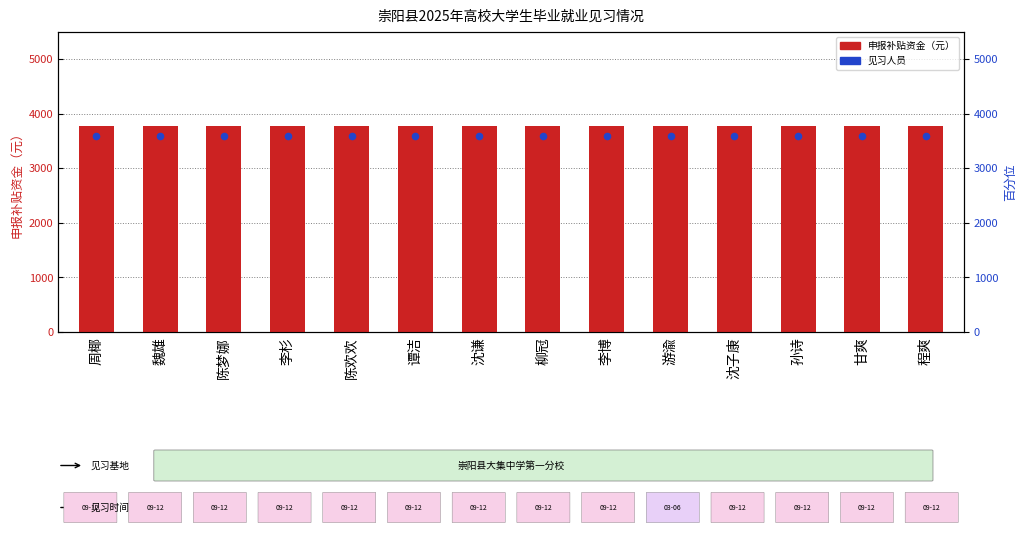

Which series has the largest total across all categories?

申报补贴资金（元）